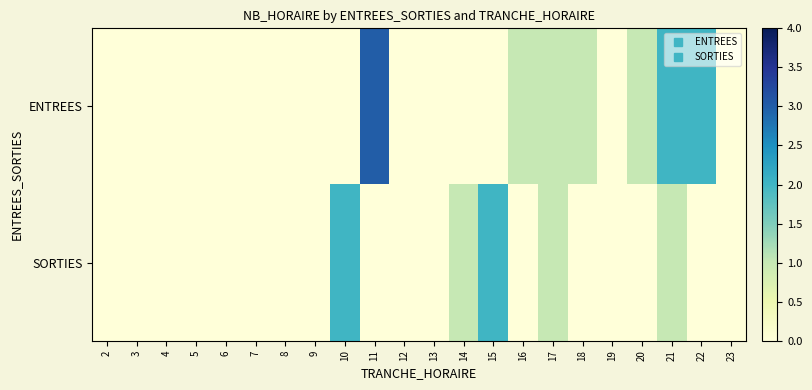

Which label corresponds to the largest value in the chart?

11